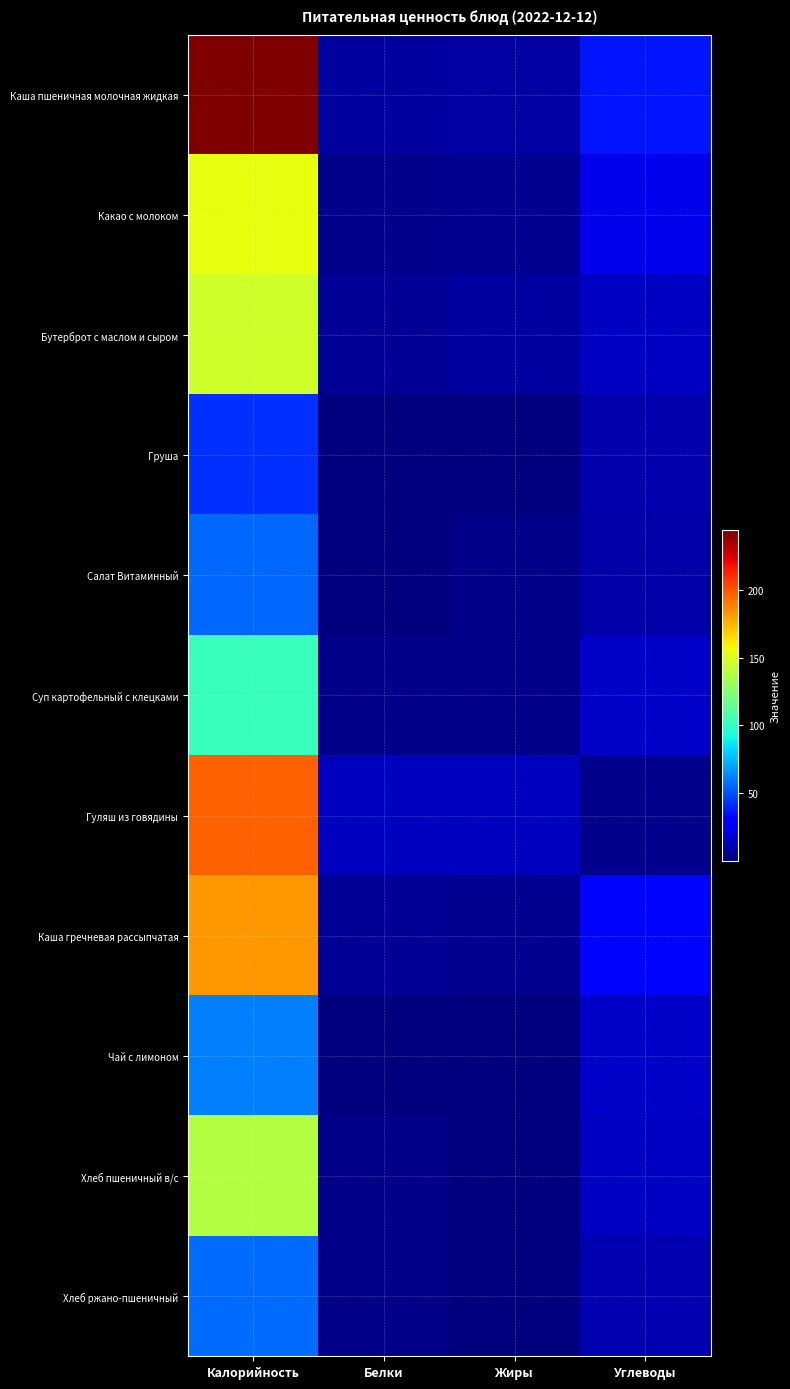

At which category does the chart reach its peak across all series?

Калорийность